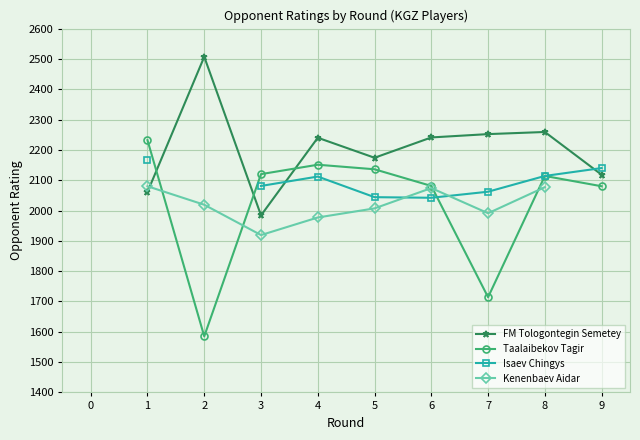

What is the value of the FM Tologontegin Semetey point at the 4th from the left?

2240